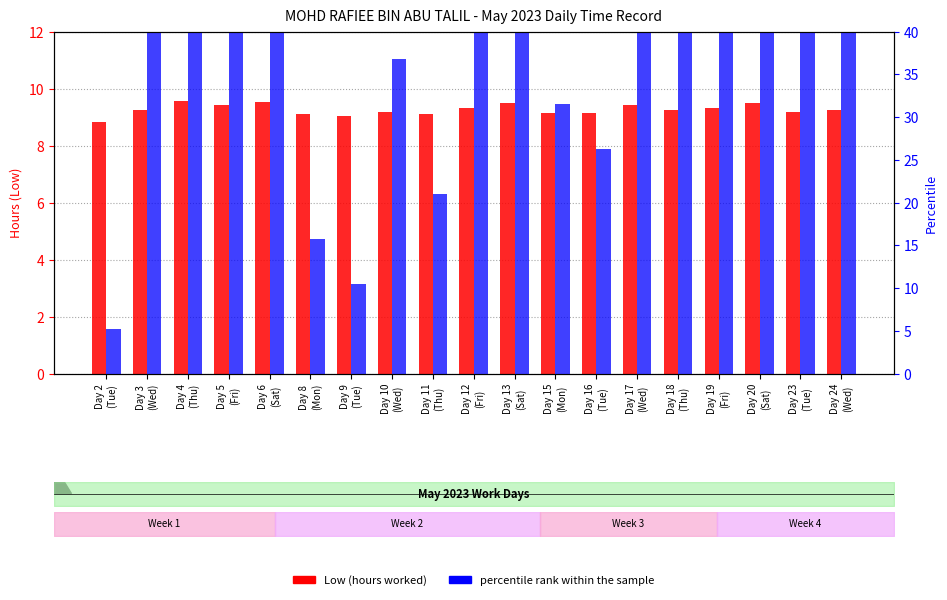

What value does the percentile rank within the sample series have at Day 10
(Wed)?

36.8